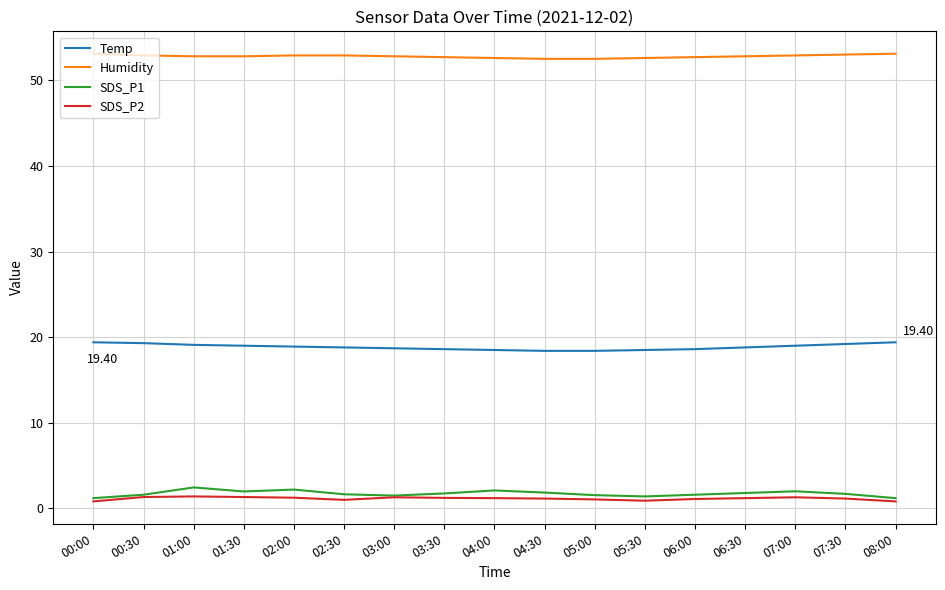

Is the value of Temp at 05:30 greater than the value of Humidity at 02:00?

No